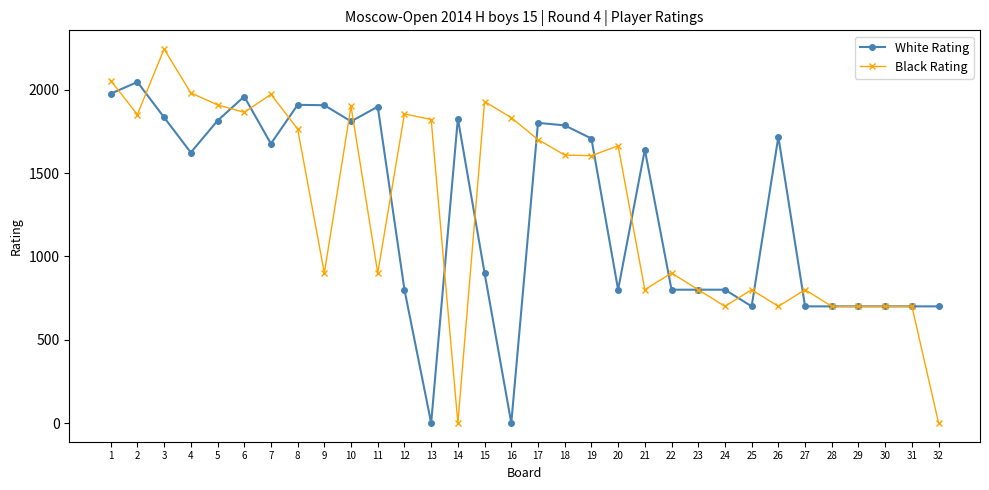

True or false: White Rating has a value of 700 at 27.

True